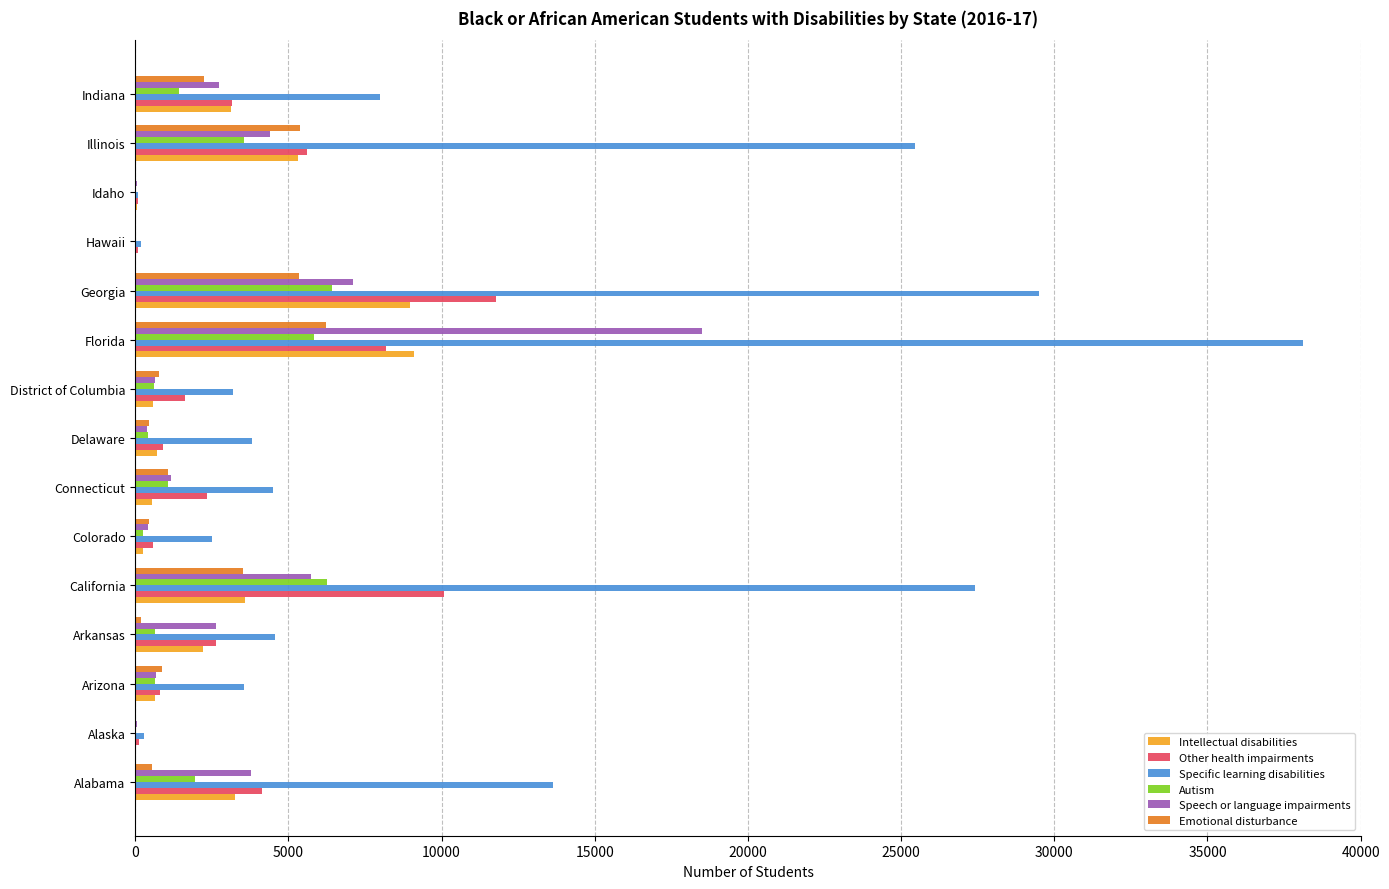

What is the sum of the Speech or language impairments values at California and Indiana?

8471